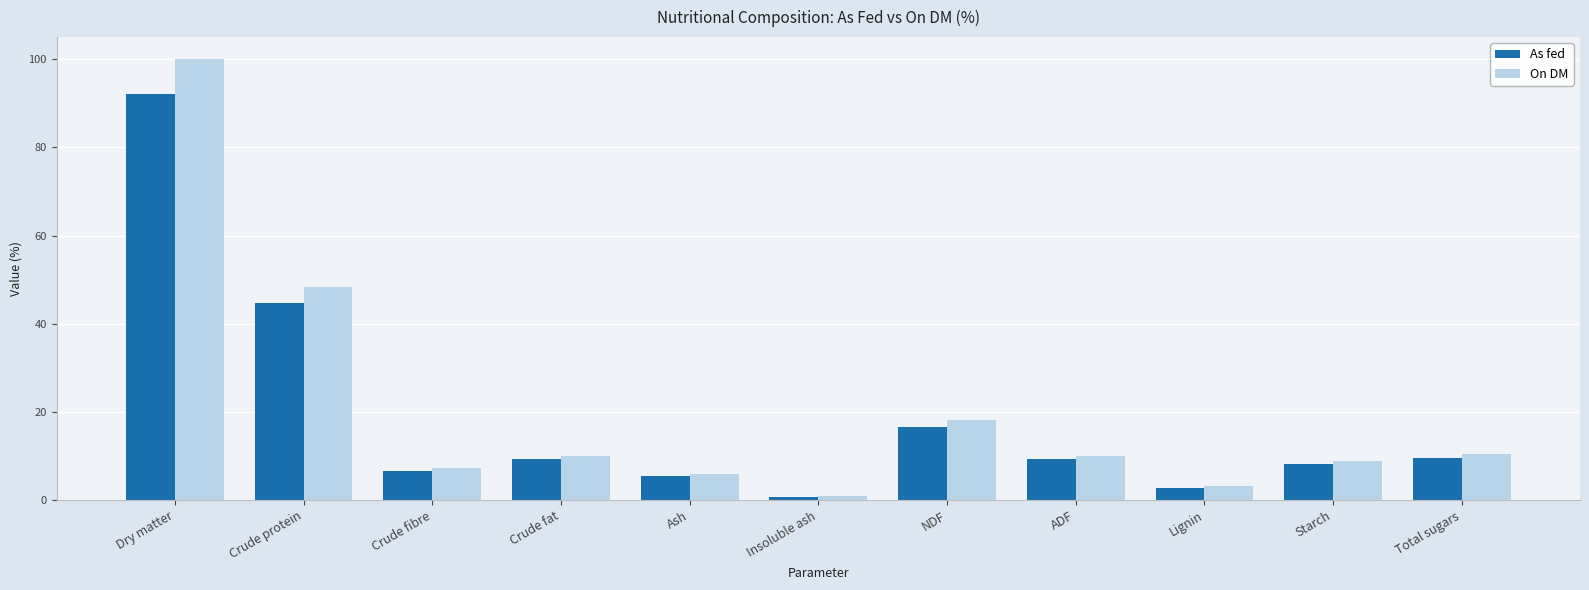

List the series in order of their peak value, highest first.

On DM, As fed